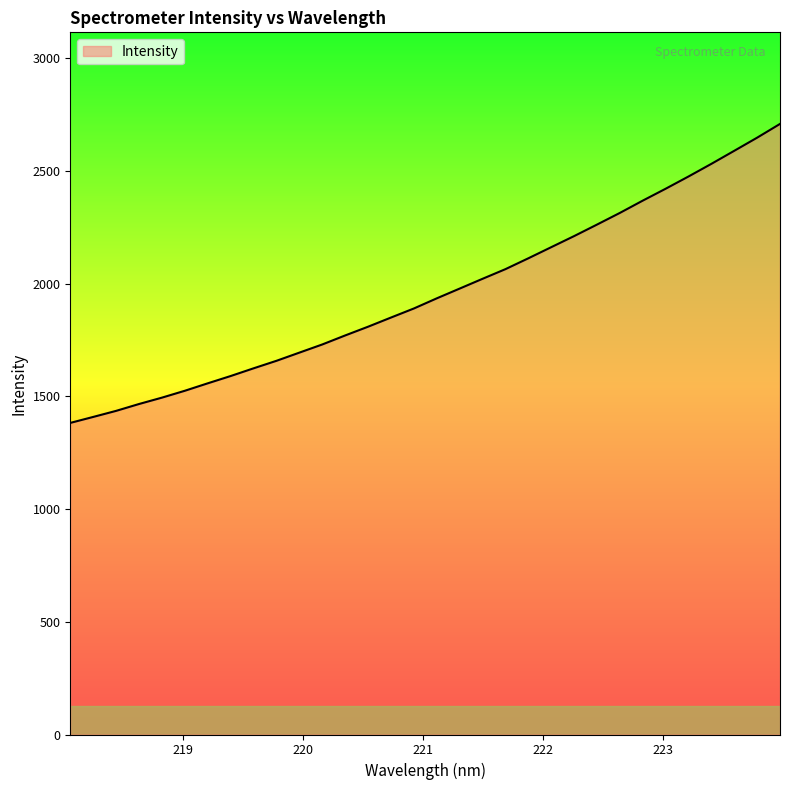

What is the difference between the maximum and minimum values?

1325.9